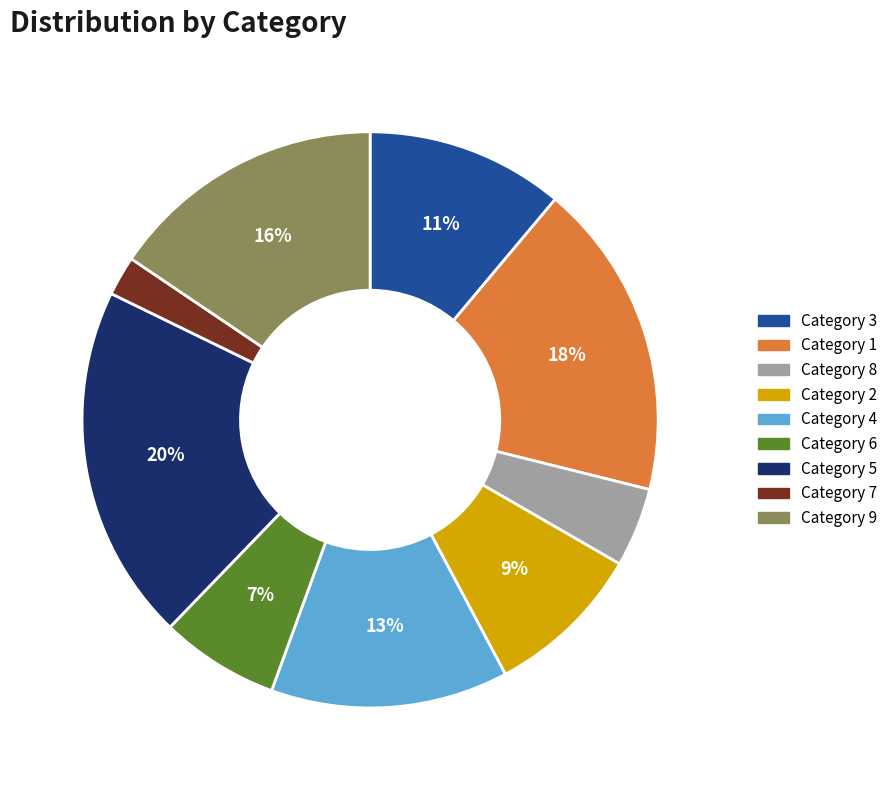

What percentage is the Category 1 slice, to the nearest percent?

18%